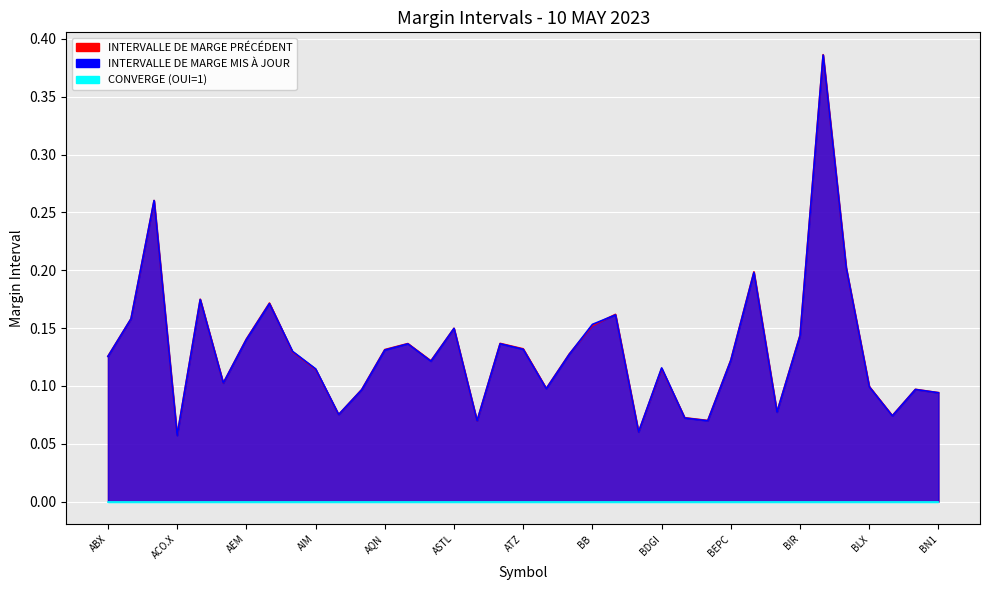

Where do INTERVALLE DE MARGE MIS À JOUR and INTERVALLE DE MARGE PRÉCÉDENT first cross each other?

ABX and AC